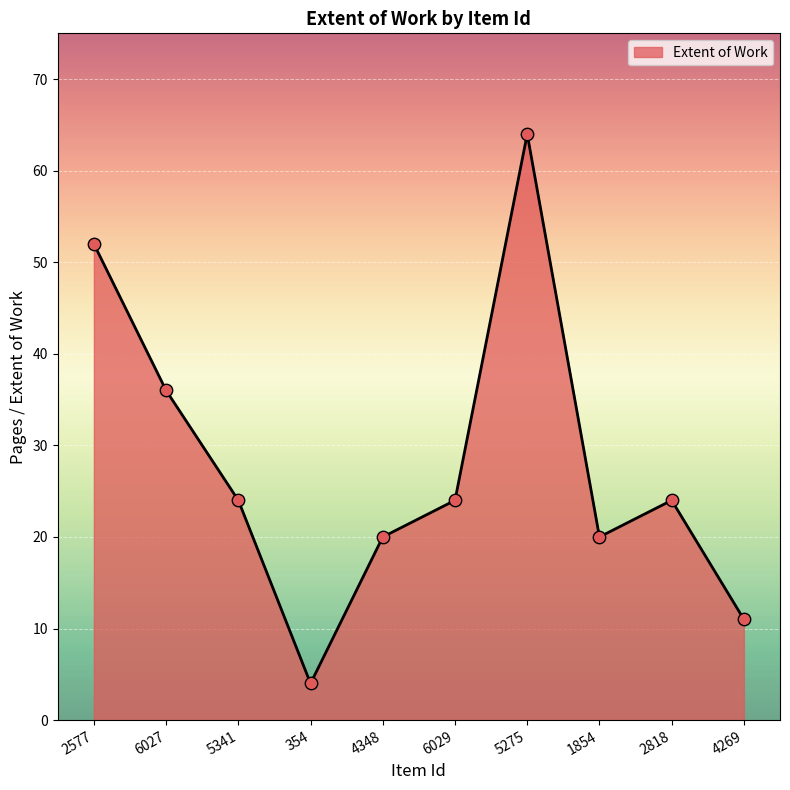

Between 1854 and 6027, which is larger?

6027